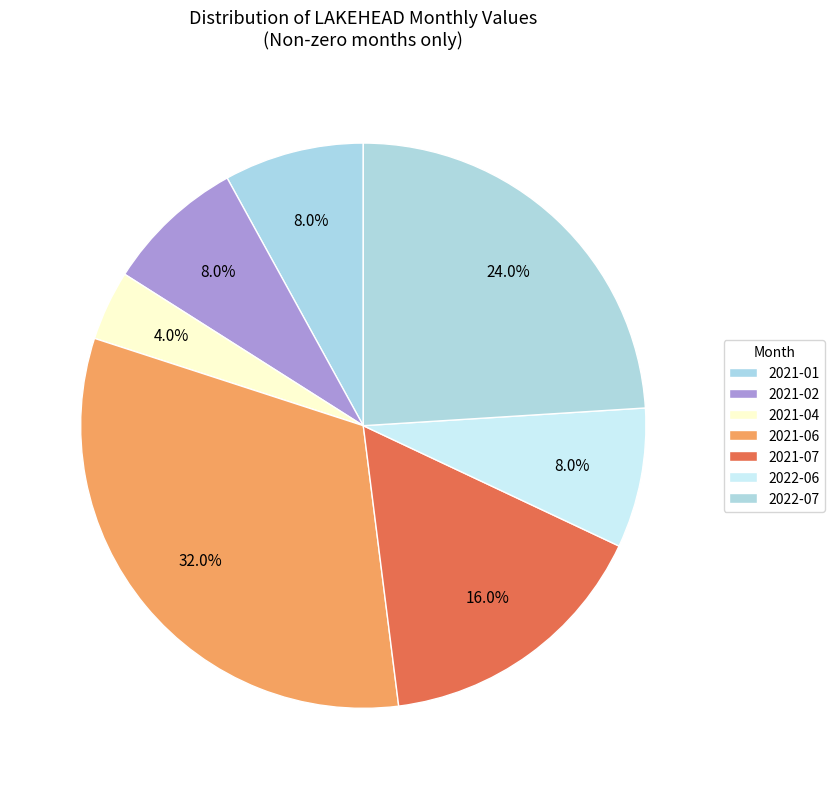

How many slices are in this pie chart?

7